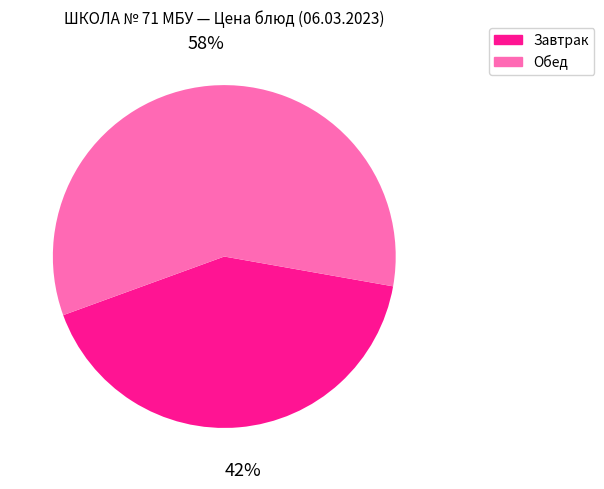

Does any single category account for the majority?

Yes